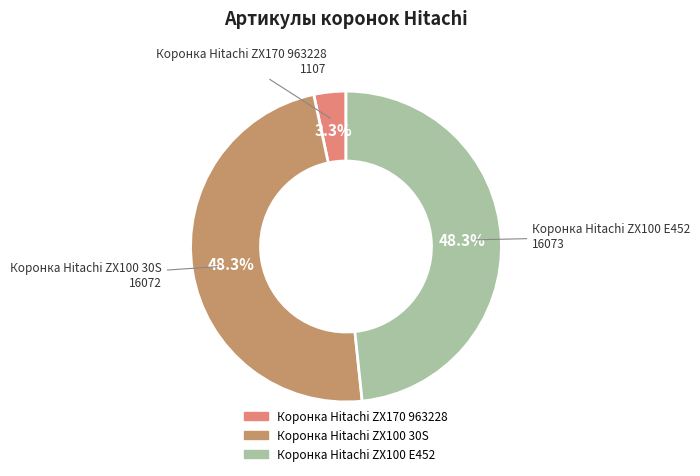

Which slice is the smallest?

Коронка Hitachi ZX170 963228